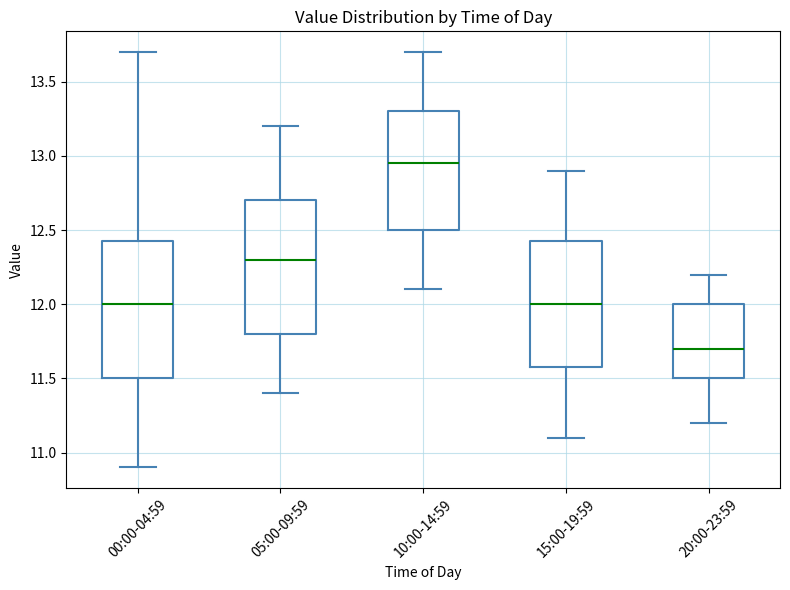

Reading left to right, transcribe this box plot: for each box, give where its median line is, the range the box spans, and where its two whiskers end, as read against the y-axis. The values are not printed on the chart, so give them approximately, as read against the axis.

00:00-04:59: median 12.00, box 11.50 to 12.45, whiskers 10.90 to 13.70
05:00-09:59: median 12.30, box 11.80 to 12.70, whiskers 11.40 to 13.20
10:00-14:59: median 12.95, box 12.50 to 13.30, whiskers 12.10 to 13.70
15:00-19:59: median 12.00, box 11.60 to 12.45, whiskers 11.10 to 12.90
20:00-23:59: median 11.70, box 11.50 to 12.00, whiskers 11.20 to 12.20